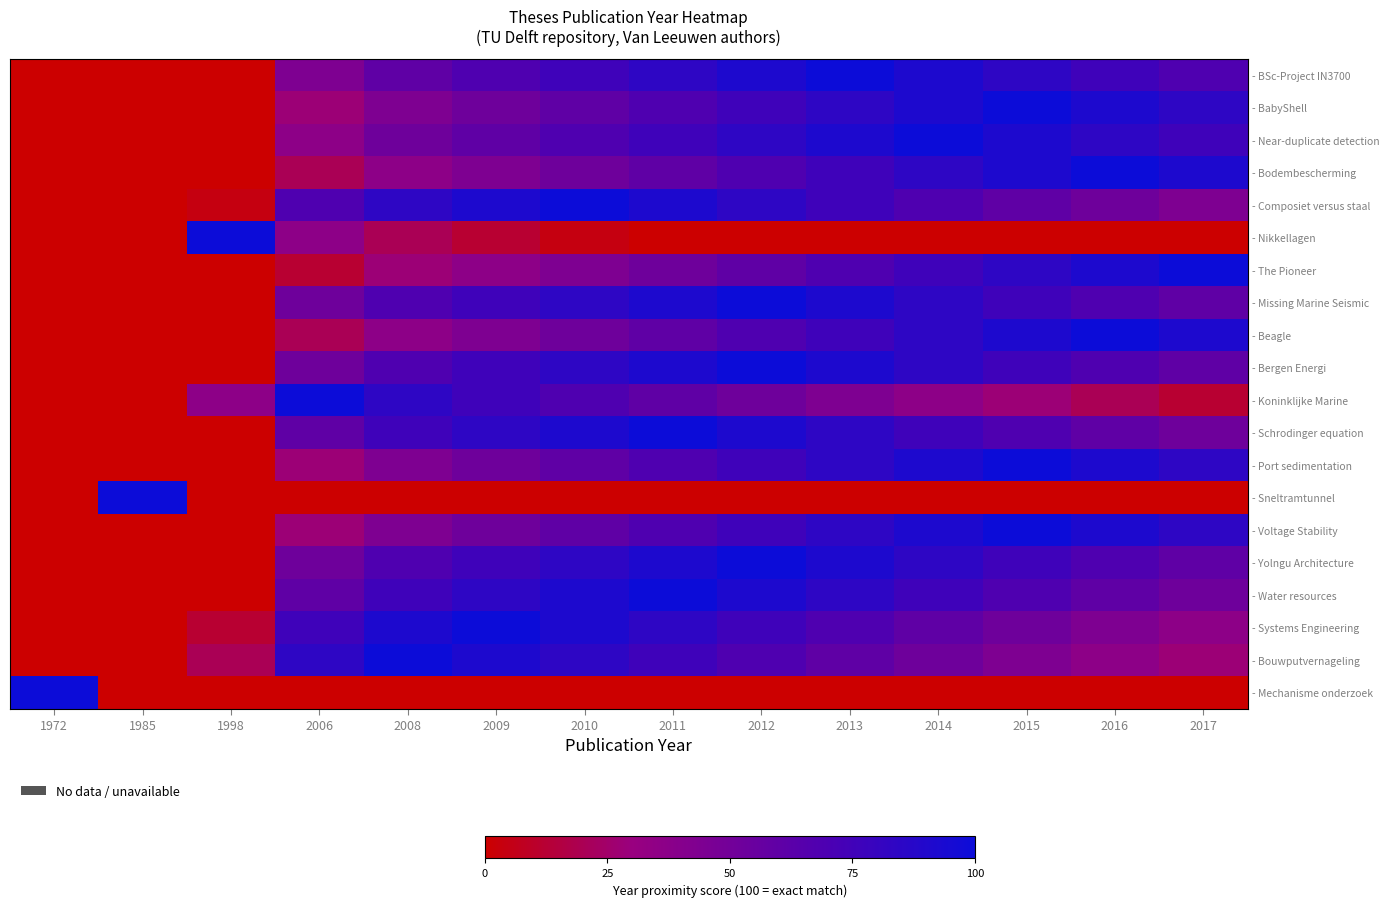

At which category is the sum across all series the highest?

2012